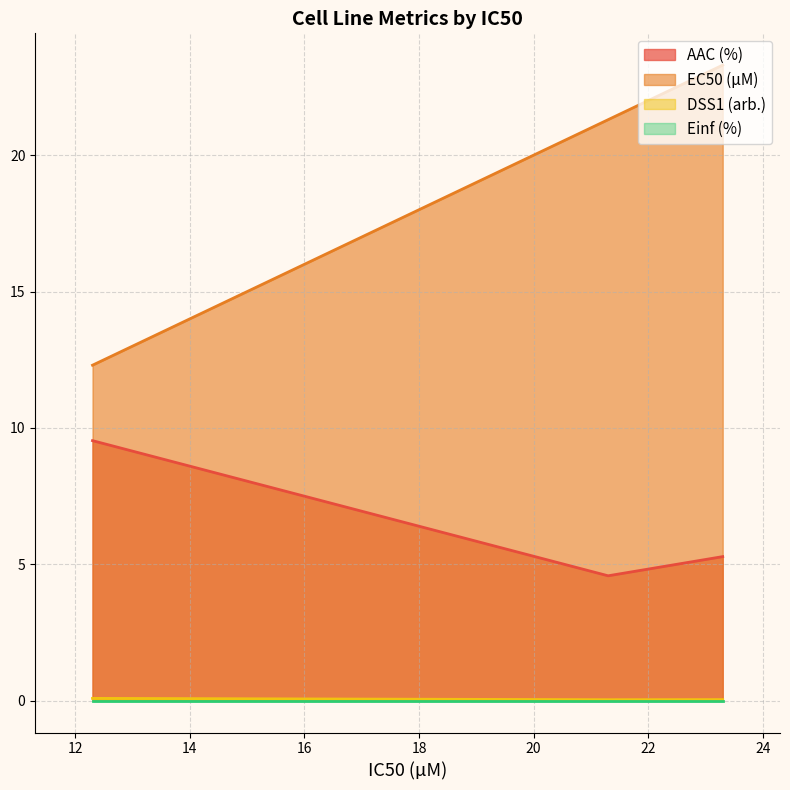

Which series has the largest total across all categories?

EC50 (µM)